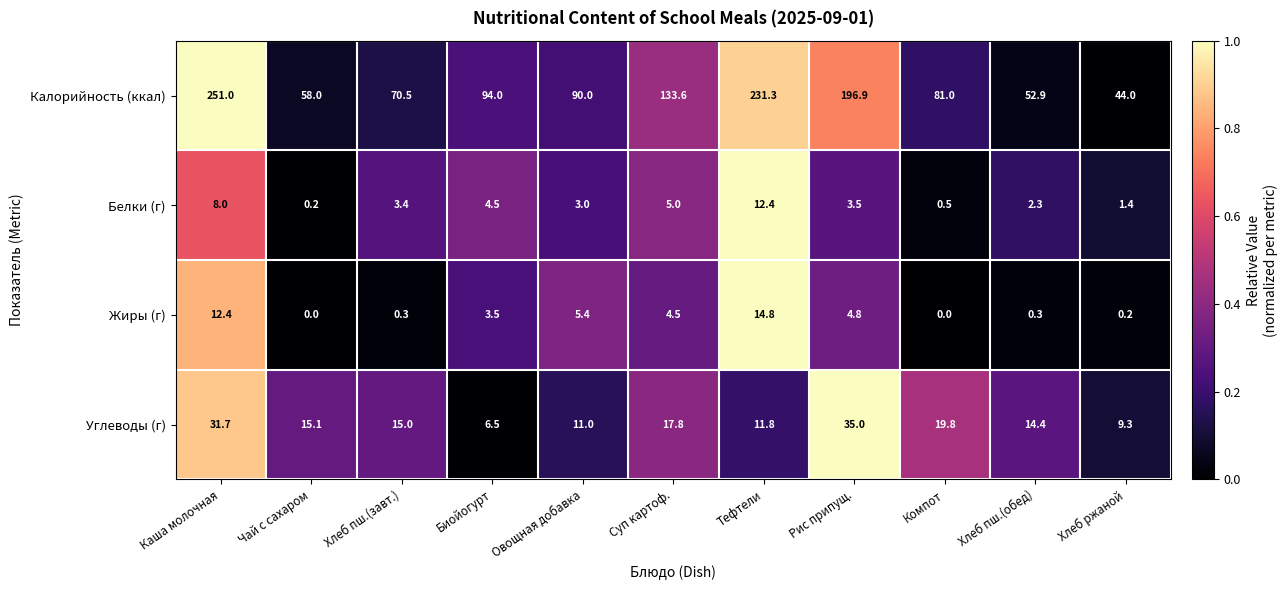

Which series has the largest total across all categories?

Калорийность (ккал)